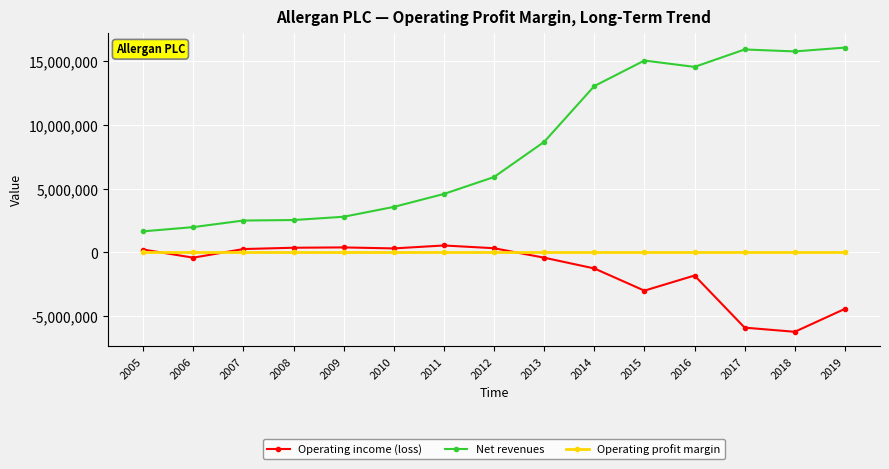

True or false: Operating income (loss) has more than 1 interior local peaks.

True